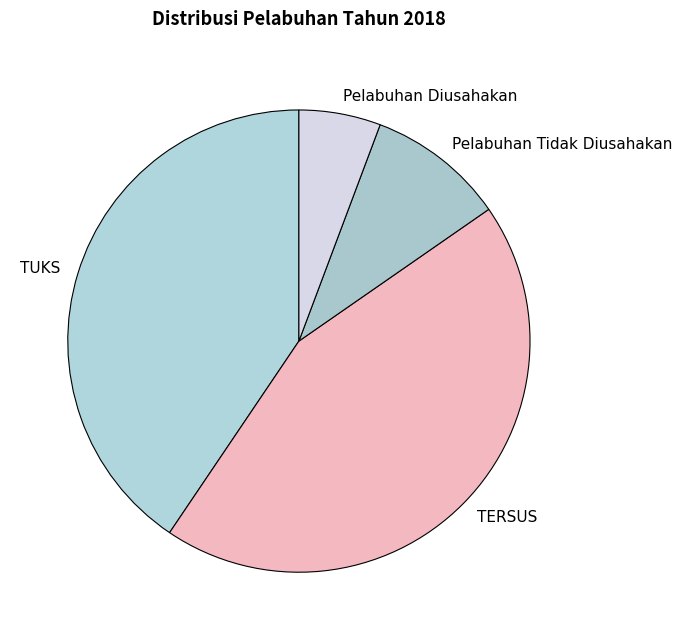

Is it true that Pelabuhan Tidak Diusahakan is 10% of the pie?

True